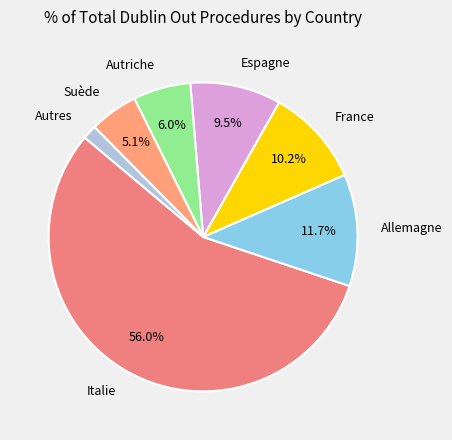

How much of the chart is everything except Italie?

44.0%